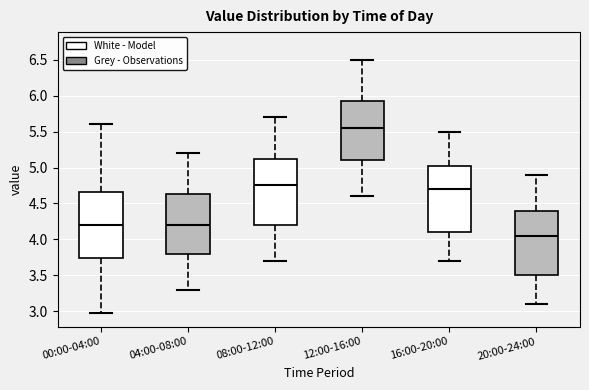

Reading left to right, read every box against the y-axis: the position of its median line, the range the box covers, and the ends of its whiskers. The values are not printed on the chart, so give them approximately, as read against the axis.

00:00-04:00: median 4.20, box 3.75 to 4.65, whiskers 2.95 to 5.60
04:00-08:00: median 4.20, box 3.80 to 4.65, whiskers 3.30 to 5.20
08:00-12:00: median 4.75, box 4.20 to 5.15, whiskers 3.70 to 5.70
12:00-16:00: median 5.55, box 5.10 to 5.95, whiskers 4.60 to 6.50
16:00-20:00: median 4.70, box 4.10 to 5.05, whiskers 3.70 to 5.50
20:00-24:00: median 4.05, box 3.50 to 4.40, whiskers 3.10 to 4.90